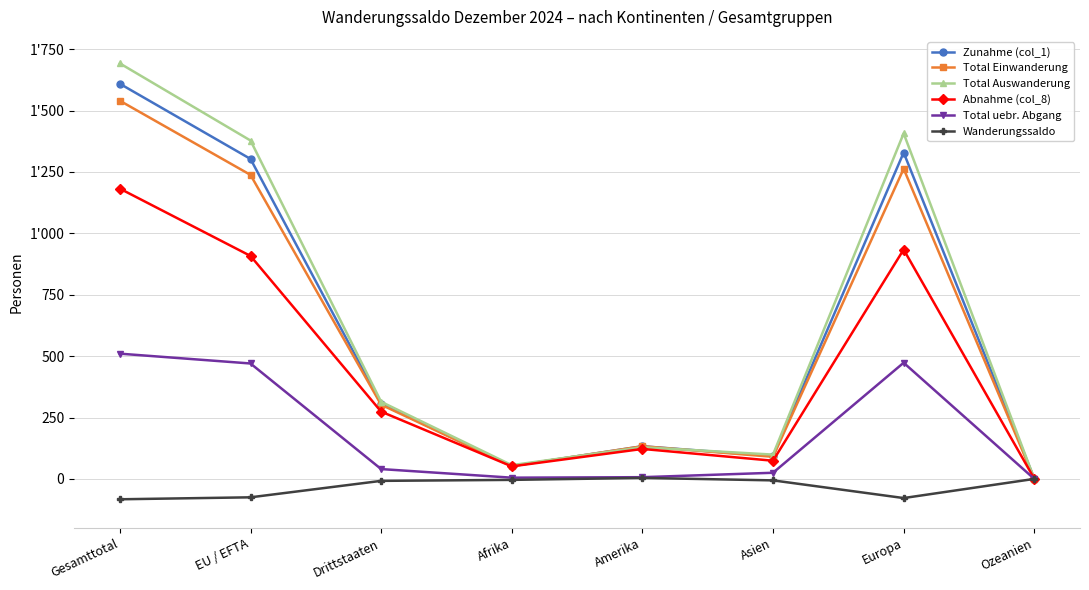

Which category has the lowest value in the Total Auswanderung series?

Ozeanien